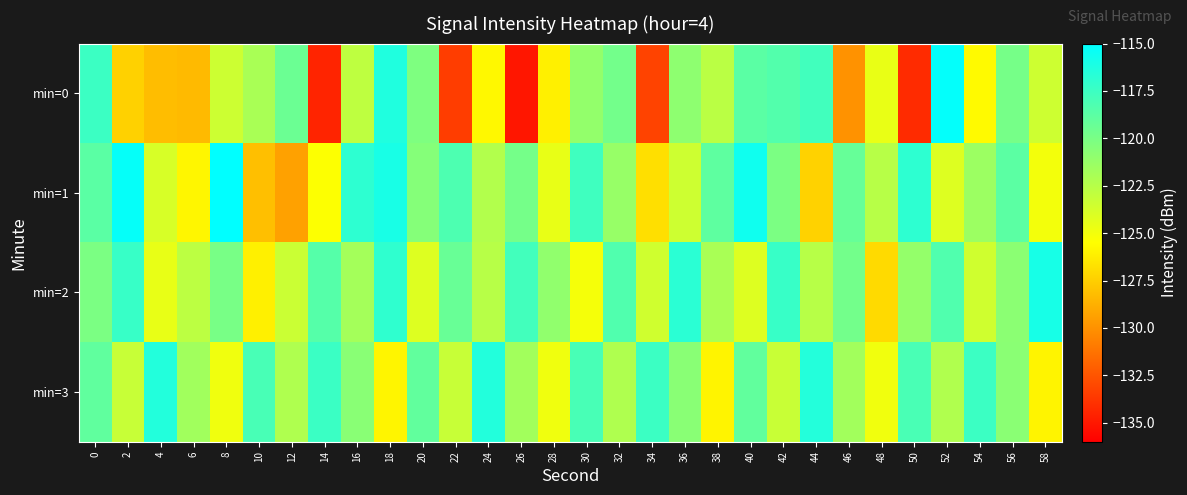

Which series has the largest range (max minus min)?

min=0